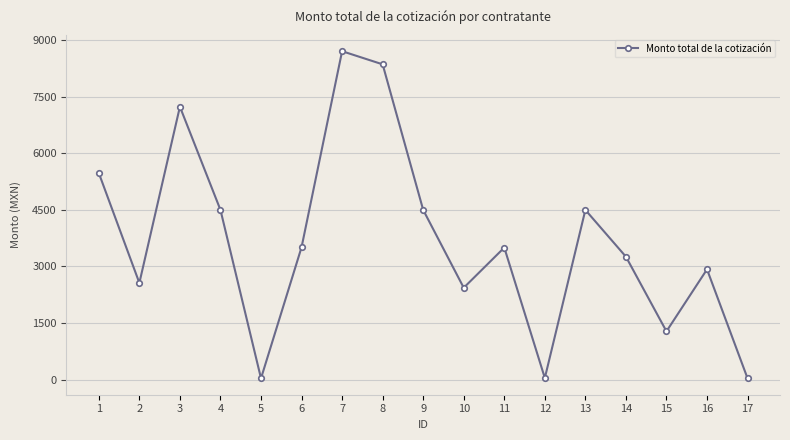

What is the value of the 1st point from the left?

5473.2